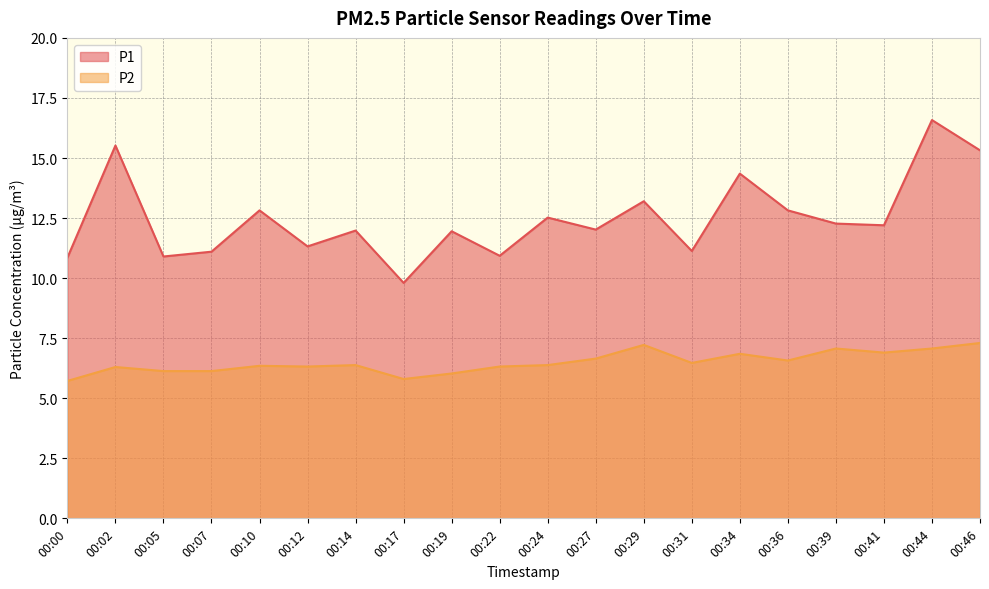

The value of P1 at 00:31 is 6.9. True or false?

False